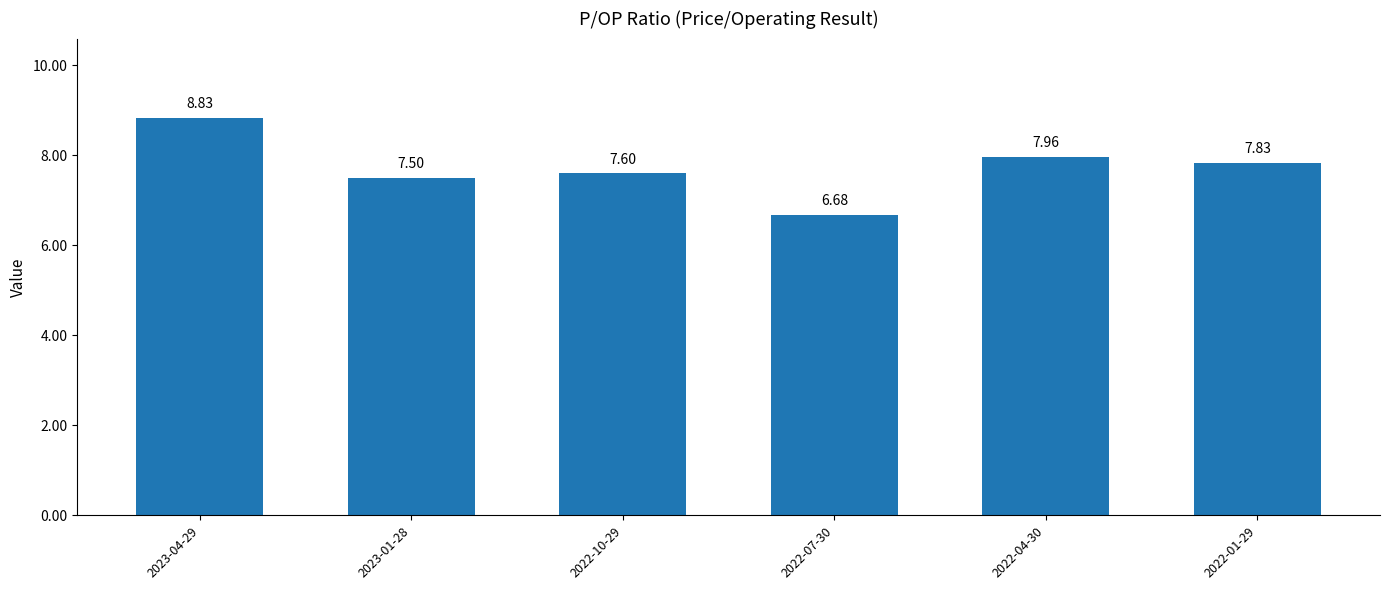

What is the label of the 4th bar from the right?

2022-10-29